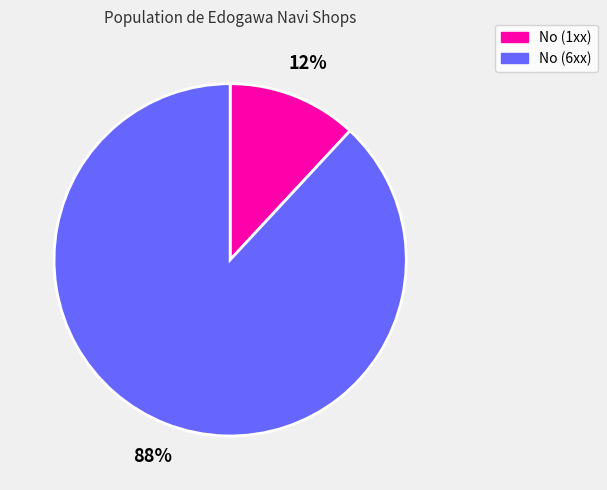

How many slices are in this pie chart?

2